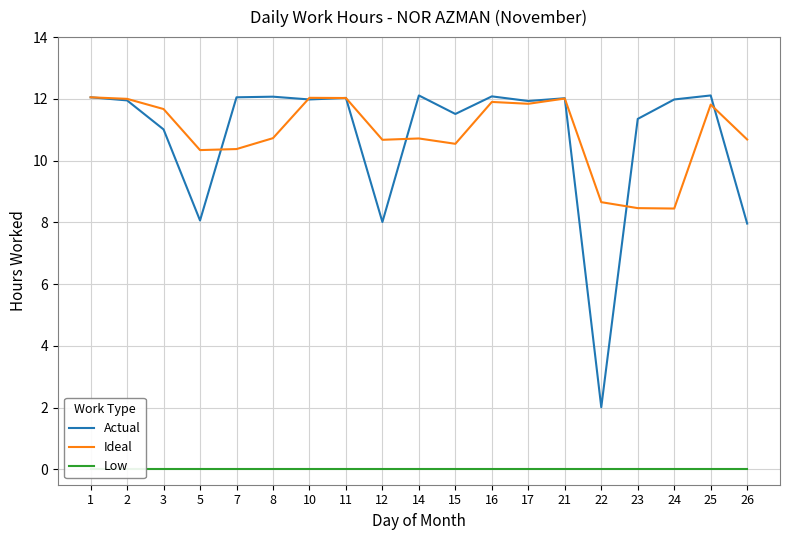

At 21, list the series in order from largest to smallest.

Actual, Ideal, Low